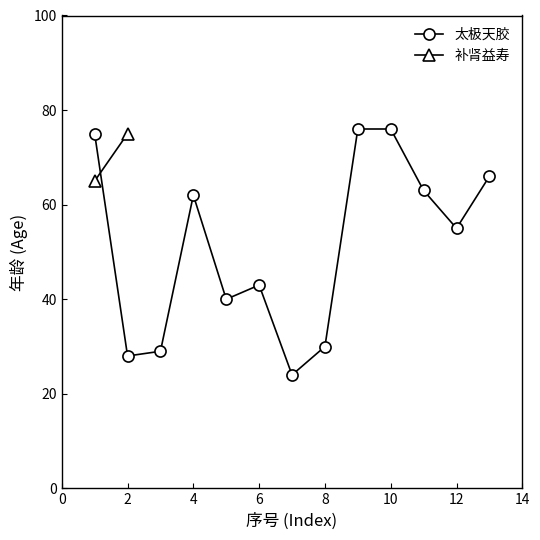

How many interior local valleys does the 太极天胶 series have?

4